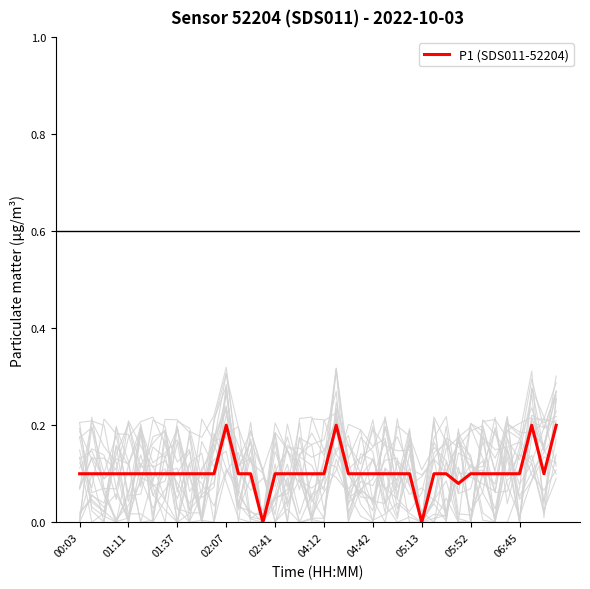

Does the chart display data point markers on the line(s)?

No